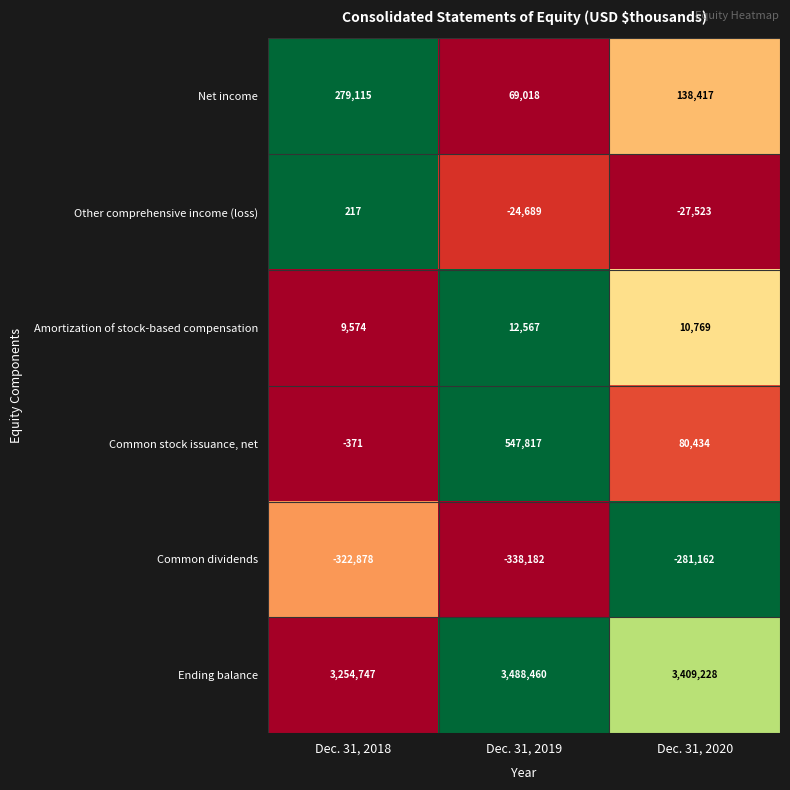

Reading left to right, transcribe all the data shown in this chart.

Net income: 279115	69018	138417
Other comprehensive income (loss): 217	-24689	-27523
Amortization of stock-based compensation: 9574	12567	10769
Common stock issuance, net: -371	547817	80434
Common dividends: -322878	-338182	-281162
Ending balance: 3254747	3488460	3409228